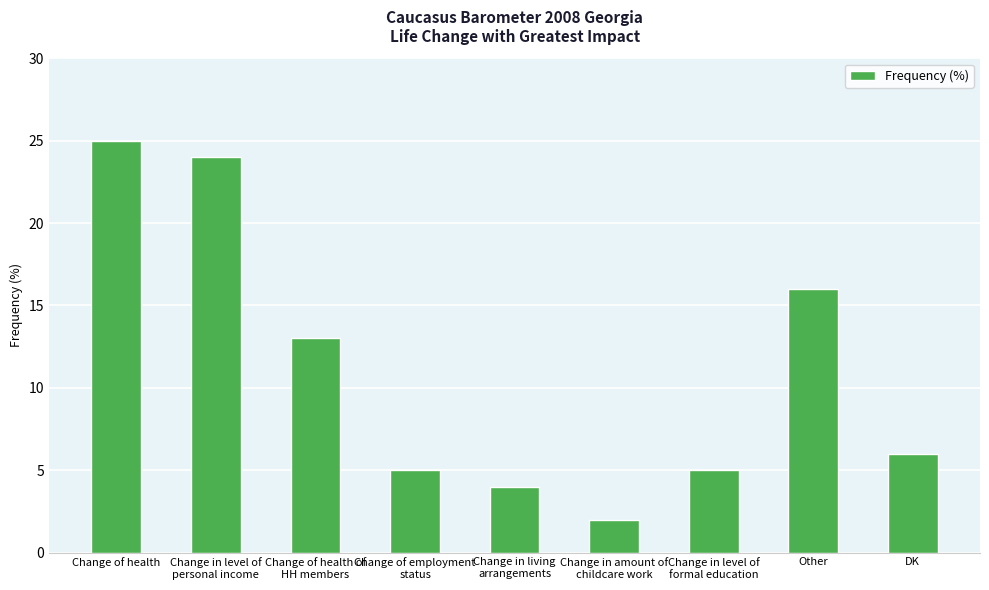

What is the ratio of the value at Change of employment
status to the value at Change in living
arrangements?

1.2